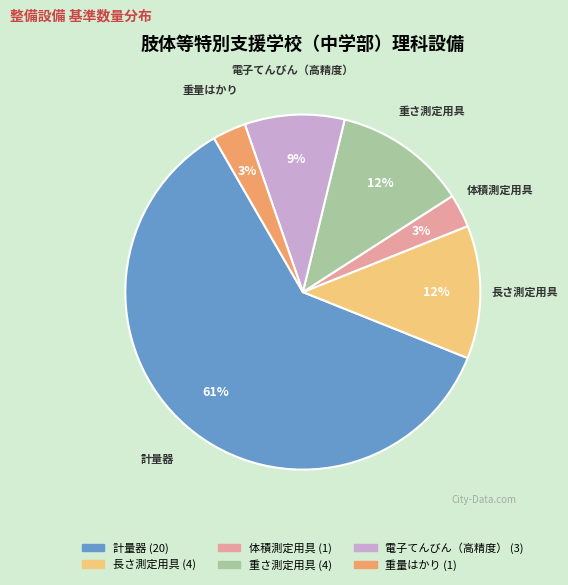

Is the sum of 計量器 and 長さ測定用具 greater than half?

Yes